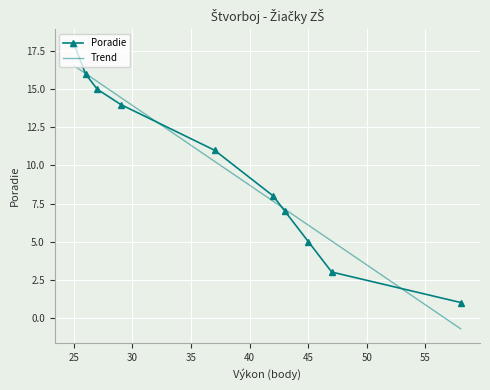

The Poradie series shows 18 at 25. True or false?

True